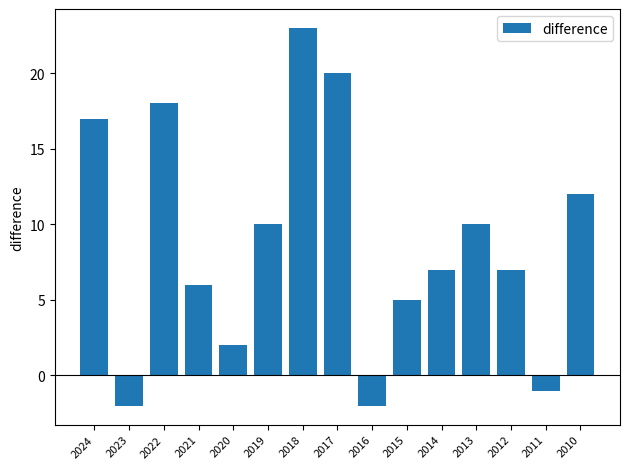

What is the change in value from 2020 to 2016?

-4